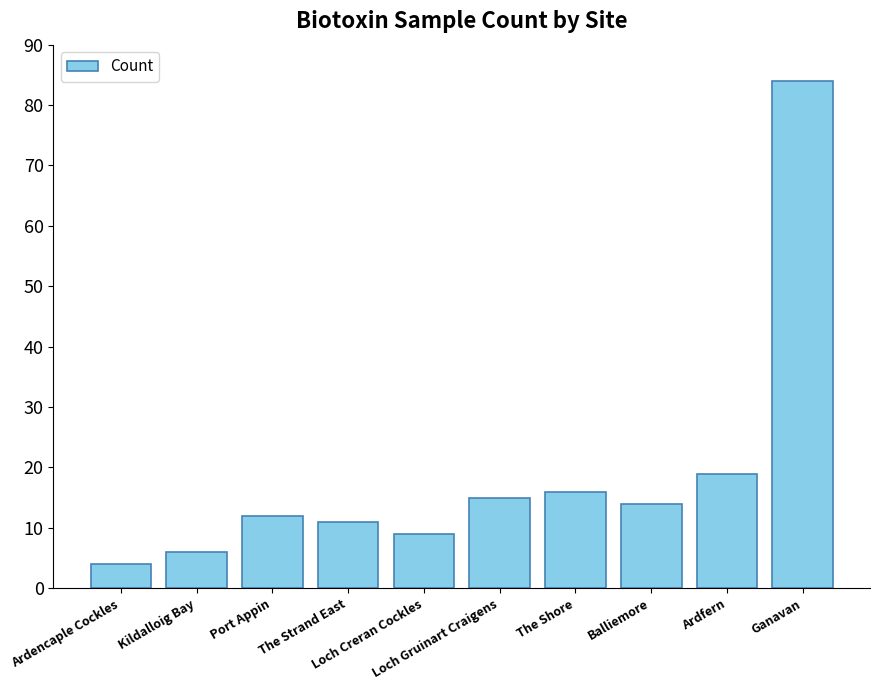

Reading left to right, what are all the values shown in this chart?

4	6	12	11	9	15	16	14	19	84